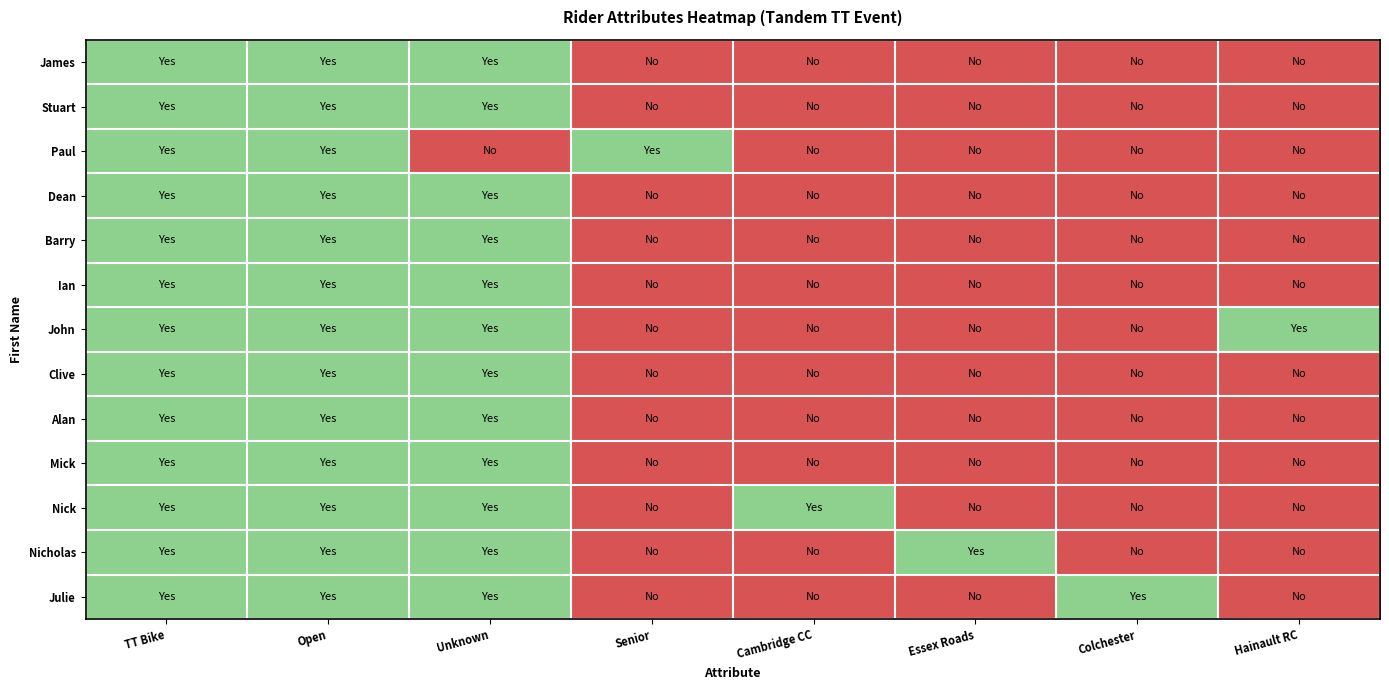

Between Senior and TT Bike, which is larger?

TT Bike